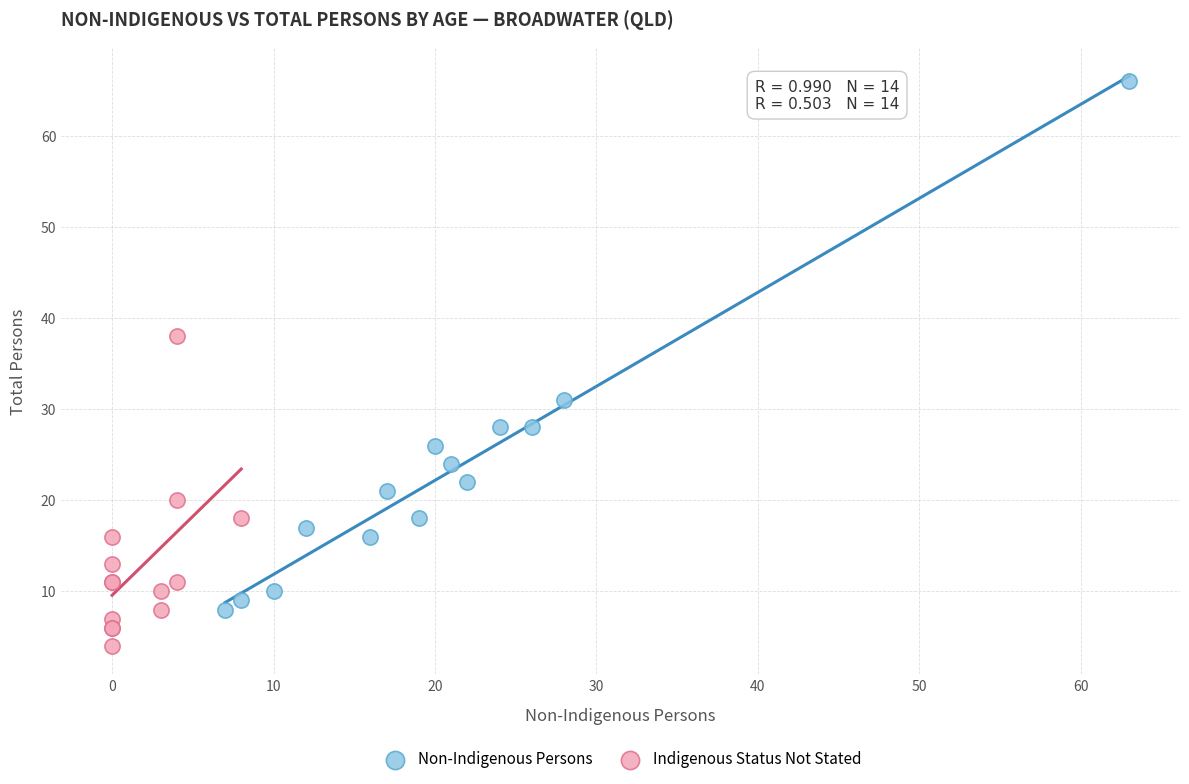

Which series contains the highest Y value?

Non-Indigenous Persons